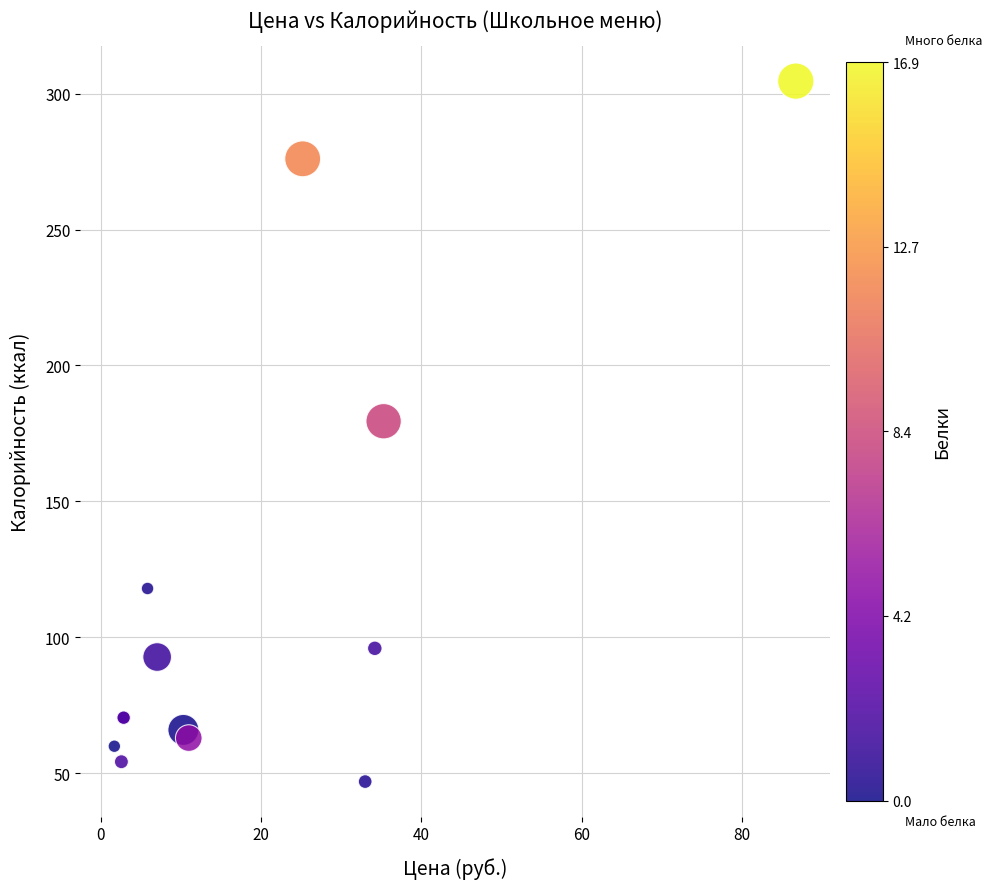

What Y value in the scatter plot is closest to 175?

179.5